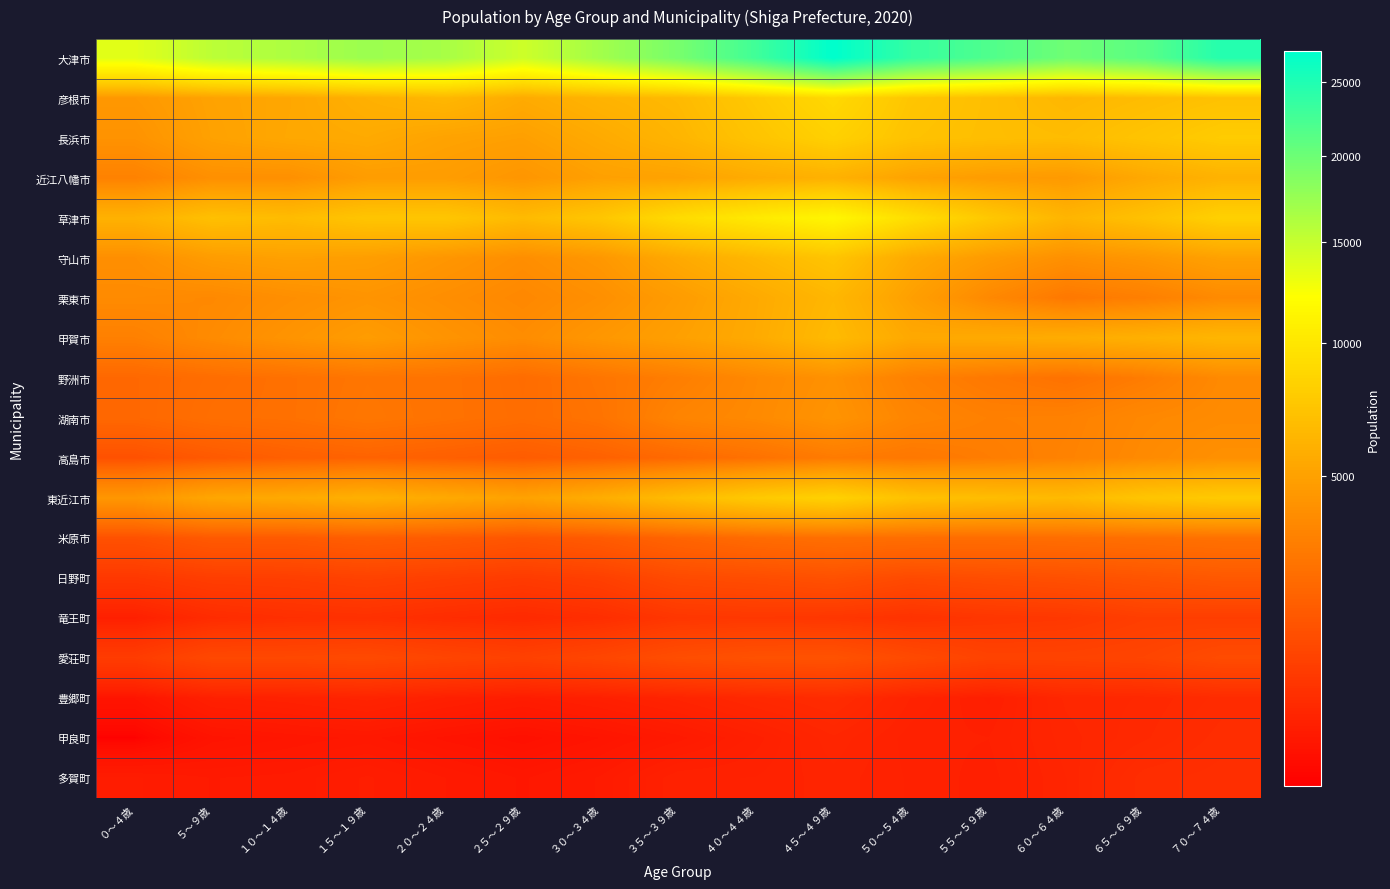

Between １０～１４歳 and ４５～４９歳, which is larger?

４５～４９歳